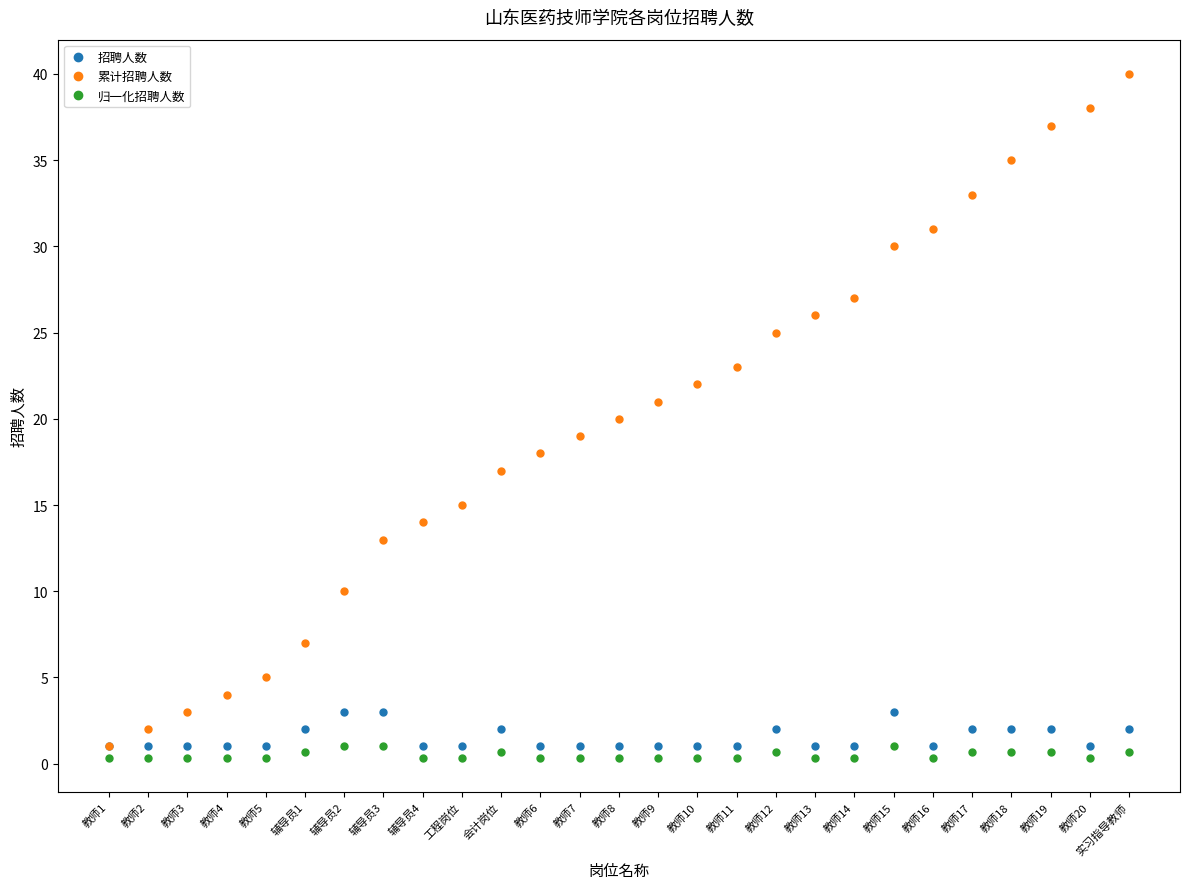

Which series changed the most between 教师1 and 辅导员2?

累计招聘人数